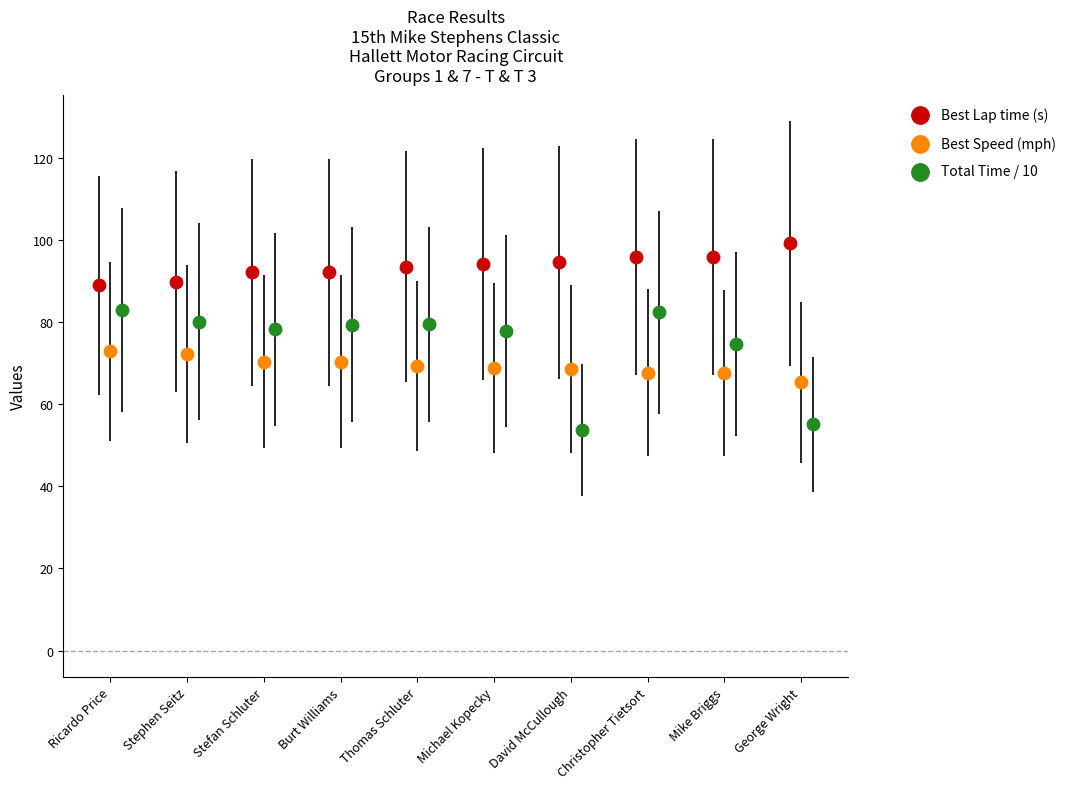

Which series has the largest Y range (max minus min)?

Total Time / 10